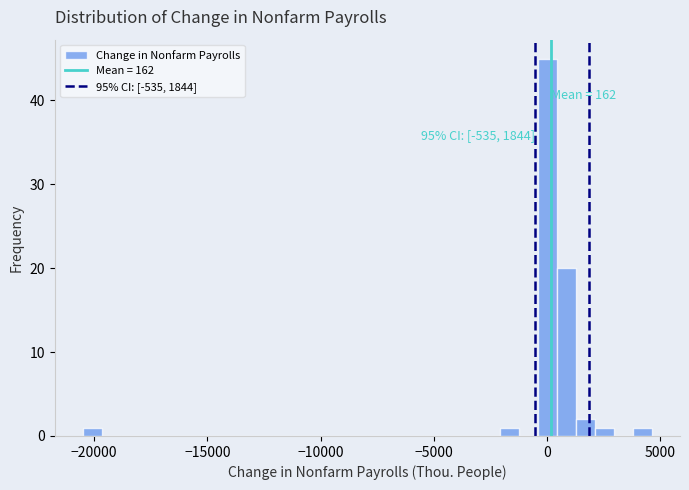

Read against the x-axis, roughly where is the centre of the tallest bar?

0